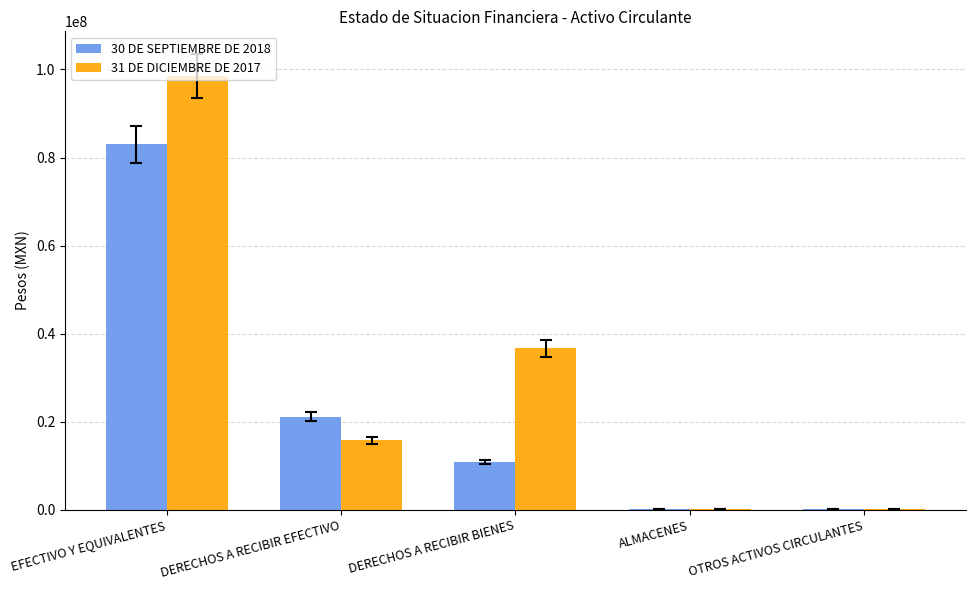

Which category has the highest value in the 31 DE DICIEMBRE DE 2017 series?

EFECTIVO Y EQUIVALENTES